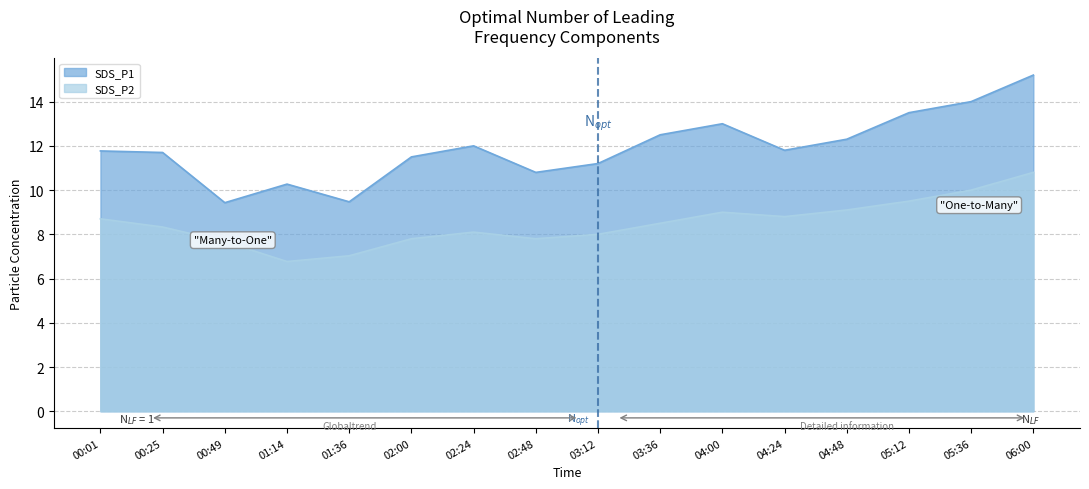

Does the chart have visible grid lines?

Yes